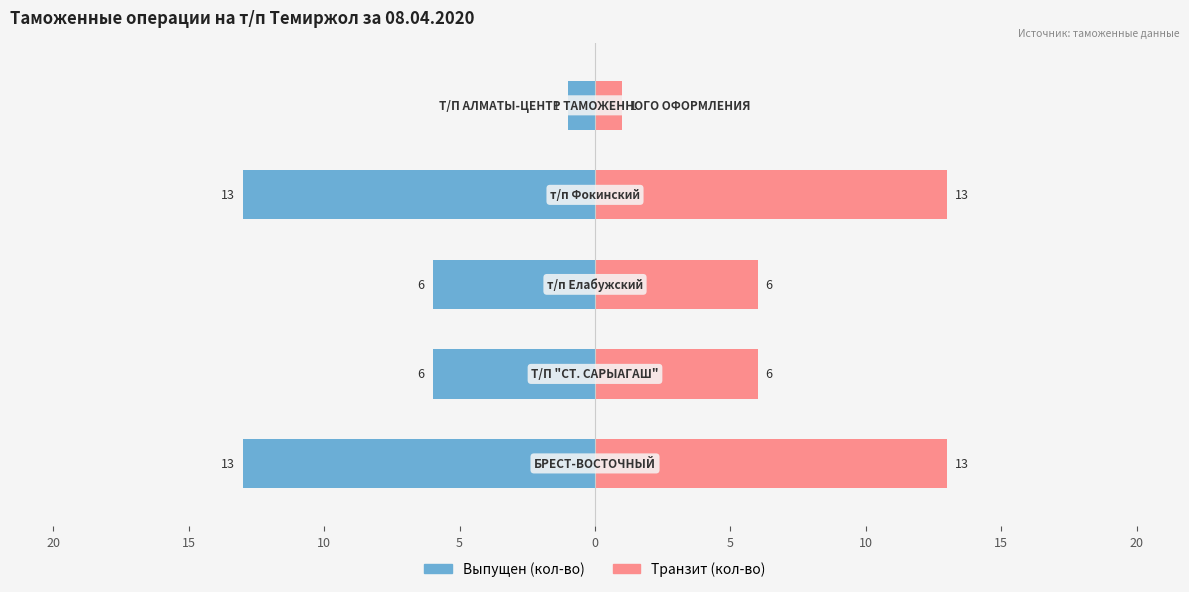

Is the value of Выпущен at 20 greater than the value of Транзит at 5?

No